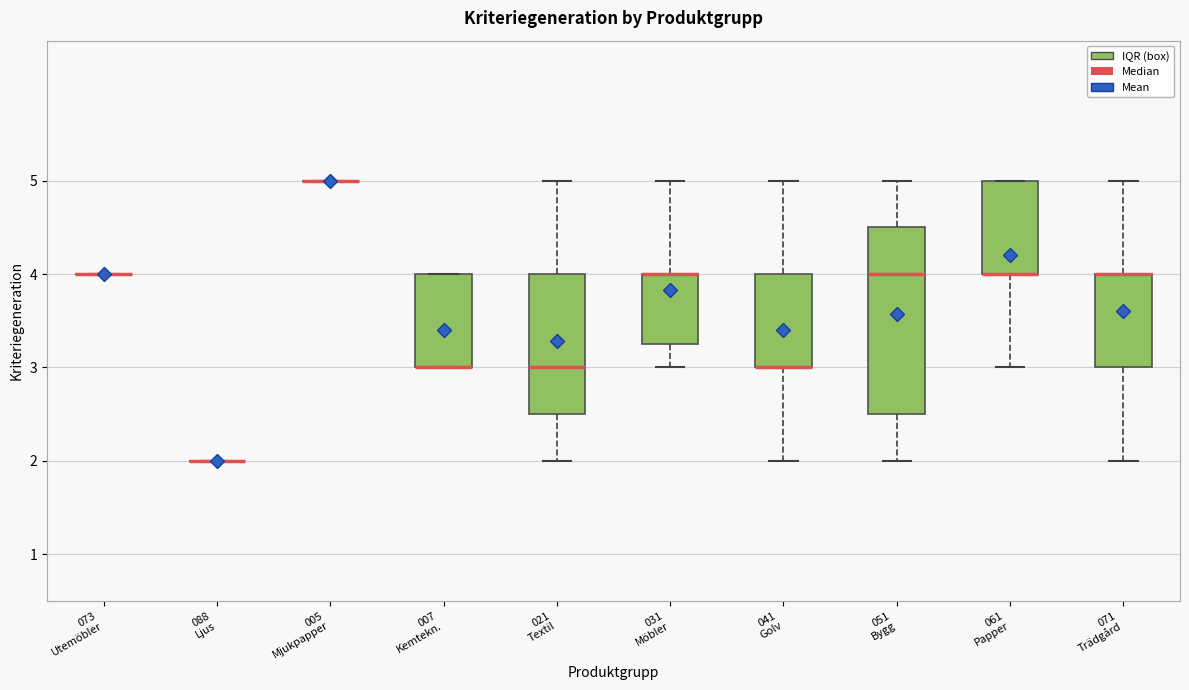

Where does the upper whisker of the box for 071 Trädgård end on the y-axis? The values are not printed on the chart, so give them approximately, as read against the axis.

5.0